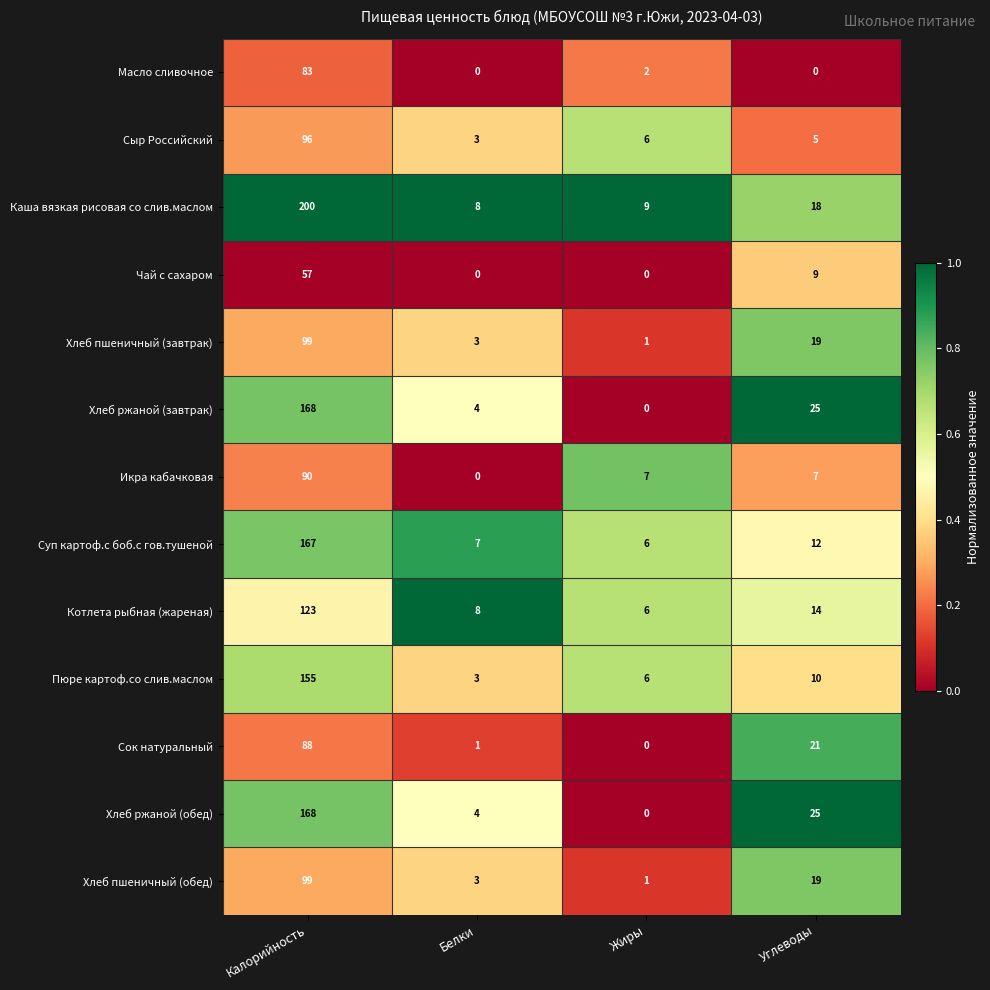

At which label does Сыр Российский first exceed 6?

Калорийность